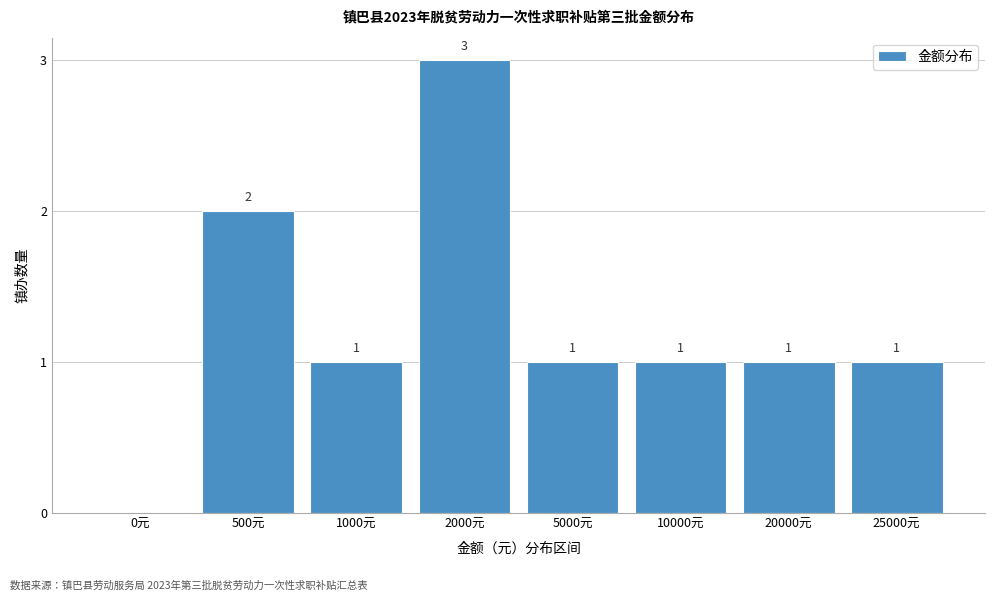

Reading left to right, extract all data points from this chart.

0元=0	500元=2	1000元=1	2000元=3	5000元=1	10000元=1	20000元=1	25000元=1